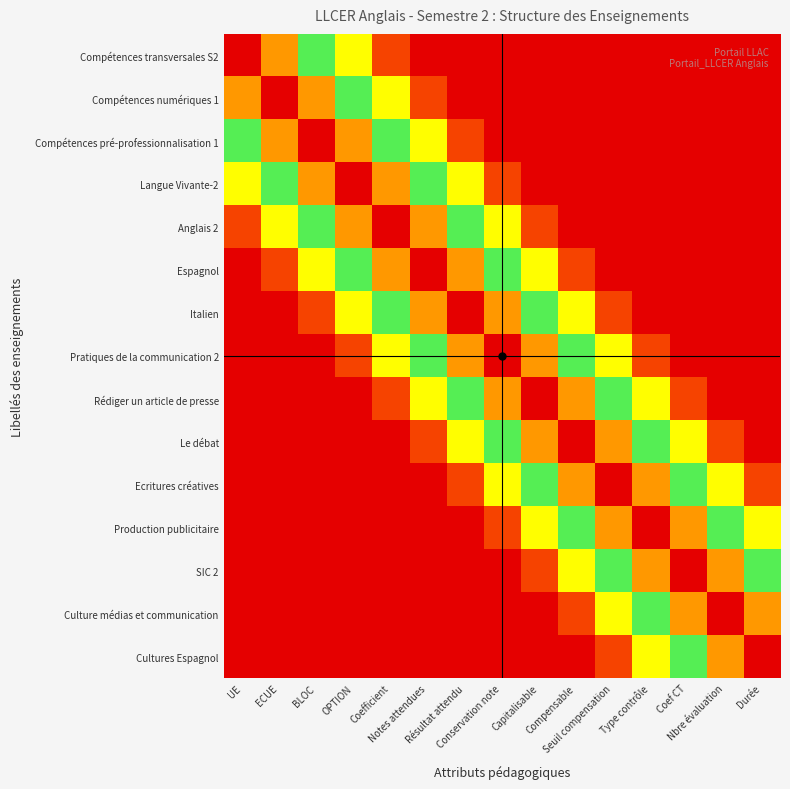

Reading left to right, transcribe all the data shown in this chart.

Compétences transversales S2: UE=1.0	ECUE=0.8	BLOC=0.6	OPTION=0.3	Coefficient=0.1	Notes attendues=0.0	Résultat attendu=0.0	Conservation note=0.0	Capitalisable=0.0	Compensable=0.0	Seuil compensation=0.0	Type contrôle=0.0	Coef CT=0.0	Nbre évaluation=0.0	Durée=0.0
Compétences numériques 1: UE=0.8	ECUE=1.0	BLOC=0.8	OPTION=0.6	Coefficient=0.3	Notes attendues=0.1	Résultat attendu=0.0	Conservation note=0.0	Capitalisable=0.0	Compensable=0.0	Seuil compensation=0.0	Type contrôle=0.0	Coef CT=0.0	Nbre évaluation=0.0	Durée=0.0
Compétences pré-professionnalisation 1: UE=0.6	ECUE=0.8	BLOC=1.0	OPTION=0.8	Coefficient=0.6	Notes attendues=0.3	Résultat attendu=0.1	Conservation note=0.0	Capitalisable=0.0	Compensable=0.0	Seuil compensation=0.0	Type contrôle=0.0	Coef CT=0.0	Nbre évaluation=0.0	Durée=0.0
Langue Vivante-2: UE=0.3	ECUE=0.6	BLOC=0.8	OPTION=1.0	Coefficient=0.8	Notes attendues=0.6	Résultat attendu=0.3	Conservation note=0.1	Capitalisable=0.0	Compensable=0.0	Seuil compensation=0.0	Type contrôle=0.0	Coef CT=0.0	Nbre évaluation=0.0	Durée=0.0
Anglais 2: UE=0.1	ECUE=0.3	BLOC=0.6	OPTION=0.8	Coefficient=1.0	Notes attendues=0.8	Résultat attendu=0.6	Conservation note=0.3	Capitalisable=0.1	Compensable=0.0	Seuil compensation=0.0	Type contrôle=0.0	Coef CT=0.0	Nbre évaluation=0.0	Durée=0.0
Espagnol: UE=0.0	ECUE=0.1	BLOC=0.3	OPTION=0.6	Coefficient=0.8	Notes attendues=1.0	Résultat attendu=0.8	Conservation note=0.6	Capitalisable=0.3	Compensable=0.1	Seuil compensation=0.0	Type contrôle=0.0	Coef CT=0.0	Nbre évaluation=0.0	Durée=0.0
Italien: UE=0.0	ECUE=0.0	BLOC=0.1	OPTION=0.3	Coefficient=0.6	Notes attendues=0.8	Résultat attendu=1.0	Conservation note=0.8	Capitalisable=0.6	Compensable=0.3	Seuil compensation=0.1	Type contrôle=0.0	Coef CT=0.0	Nbre évaluation=0.0	Durée=0.0
Pratiques de la communication 2: UE=0.0	ECUE=0.0	BLOC=0.0	OPTION=0.1	Coefficient=0.3	Notes attendues=0.6	Résultat attendu=0.8	Conservation note=1.0	Capitalisable=0.8	Compensable=0.6	Seuil compensation=0.3	Type contrôle=0.1	Coef CT=0.0	Nbre évaluation=0.0	Durée=0.0
Rédiger un article de presse: UE=0.0	ECUE=0.0	BLOC=0.0	OPTION=0.0	Coefficient=0.1	Notes attendues=0.3	Résultat attendu=0.6	Conservation note=0.8	Capitalisable=1.0	Compensable=0.8	Seuil compensation=0.6	Type contrôle=0.3	Coef CT=0.1	Nbre évaluation=0.0	Durée=0.0
Le débat: UE=0.0	ECUE=0.0	BLOC=0.0	OPTION=0.0	Coefficient=0.0	Notes attendues=0.1	Résultat attendu=0.3	Conservation note=0.6	Capitalisable=0.8	Compensable=1.0	Seuil compensation=0.8	Type contrôle=0.6	Coef CT=0.3	Nbre évaluation=0.1	Durée=0.0
Ecritures créatives: UE=0.0	ECUE=0.0	BLOC=0.0	OPTION=0.0	Coefficient=0.0	Notes attendues=0.0	Résultat attendu=0.1	Conservation note=0.3	Capitalisable=0.6	Compensable=0.8	Seuil compensation=1.0	Type contrôle=0.8	Coef CT=0.6	Nbre évaluation=0.3	Durée=0.1
Production publicitaire: UE=0.0	ECUE=0.0	BLOC=0.0	OPTION=0.0	Coefficient=0.0	Notes attendues=0.0	Résultat attendu=0.0	Conservation note=0.1	Capitalisable=0.3	Compensable=0.6	Seuil compensation=0.8	Type contrôle=1.0	Coef CT=0.8	Nbre évaluation=0.6	Durée=0.3
SIC 2: UE=0.0	ECUE=0.0	BLOC=0.0	OPTION=0.0	Coefficient=0.0	Notes attendues=0.0	Résultat attendu=0.0	Conservation note=0.0	Capitalisable=0.1	Compensable=0.3	Seuil compensation=0.6	Type contrôle=0.8	Coef CT=1.0	Nbre évaluation=0.8	Durée=0.6
Culture médias et communication: UE=0.0	ECUE=0.0	BLOC=0.0	OPTION=0.0	Coefficient=0.0	Notes attendues=0.0	Résultat attendu=0.0	Conservation note=0.0	Capitalisable=0.0	Compensable=0.1	Seuil compensation=0.3	Type contrôle=0.6	Coef CT=0.8	Nbre évaluation=1.0	Durée=0.8
Cultures Espagnol: UE=0.0	ECUE=0.0	BLOC=0.0	OPTION=0.0	Coefficient=0.0	Notes attendues=0.0	Résultat attendu=0.0	Conservation note=0.0	Capitalisable=0.0	Compensable=0.0	Seuil compensation=0.1	Type contrôle=0.3	Coef CT=0.6	Nbre évaluation=0.8	Durée=1.0